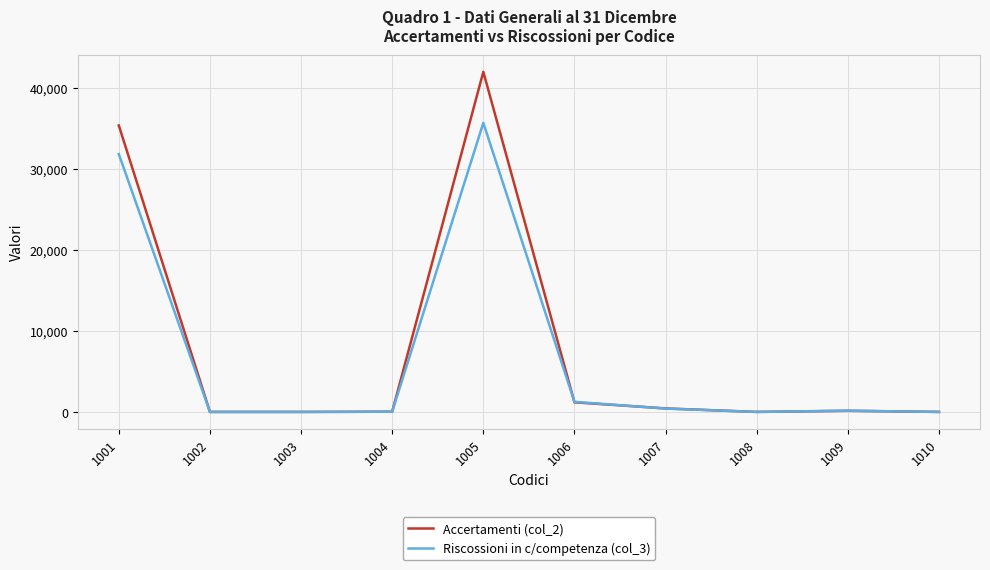

Which series changed the most between 1003 and 1007?

Accertamenti (col_2)